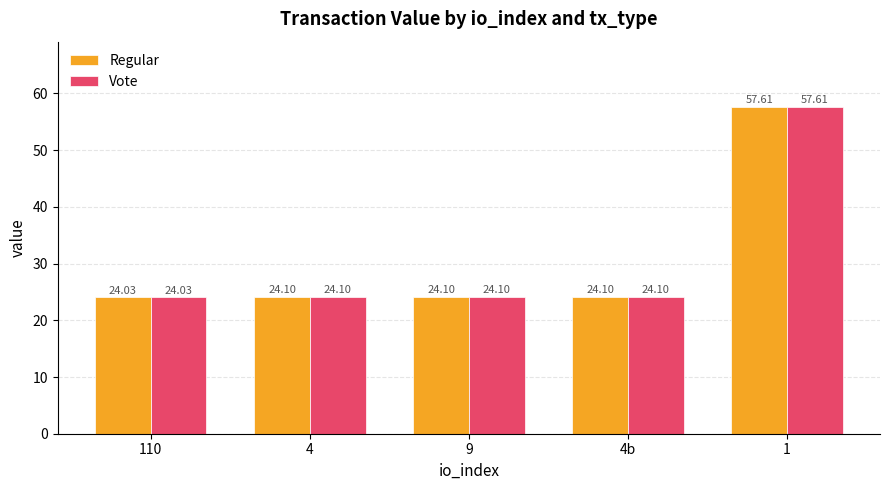

Is the value of Vote at 4b greater than the value of Regular at 1?

No